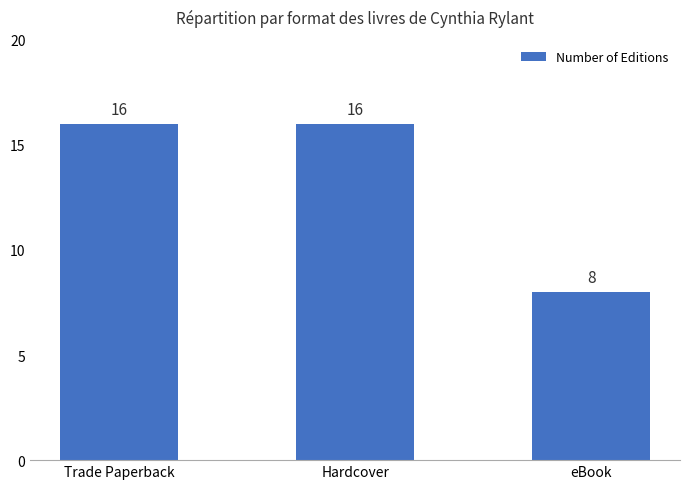

What is the value of the 1st bar from the left?

16